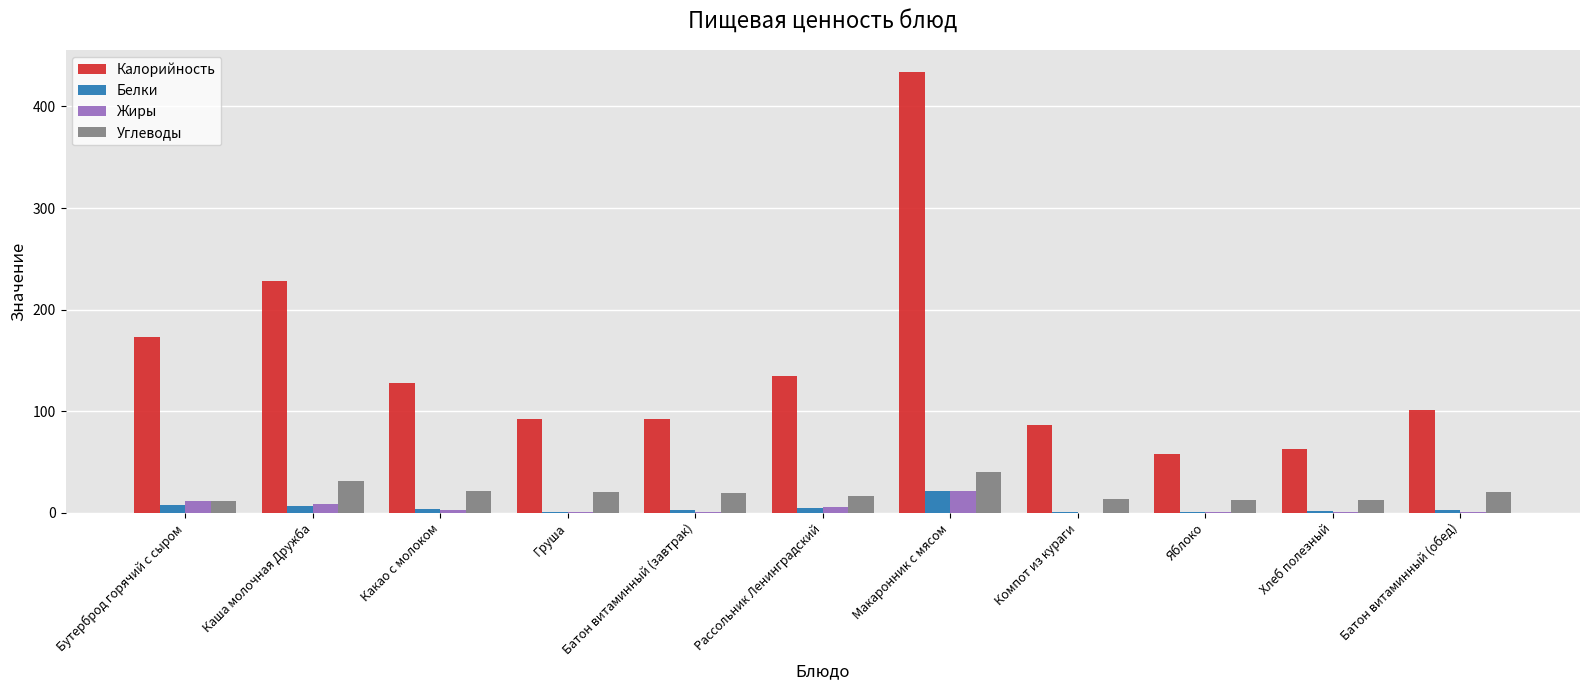

How many data points in Калорийность are above 100?

6